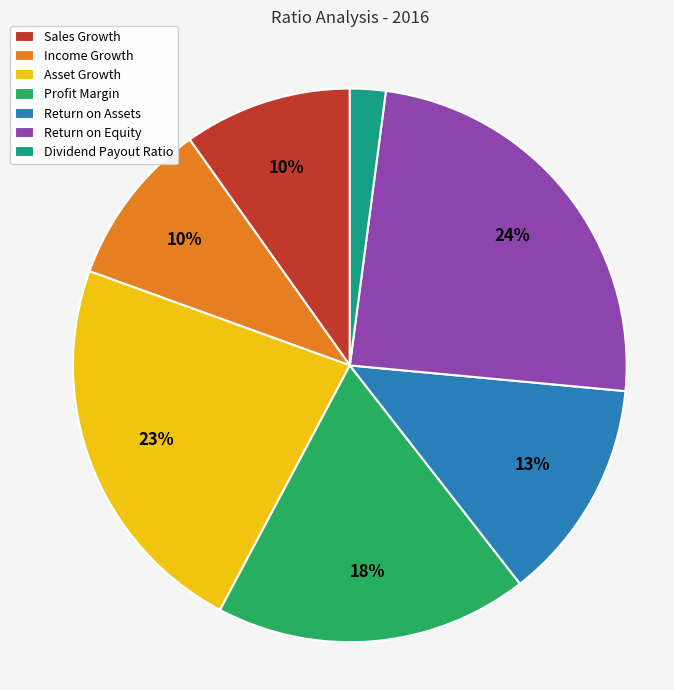

To the nearest percent, what is the difference between the largest and smallest slice percentages?

22%